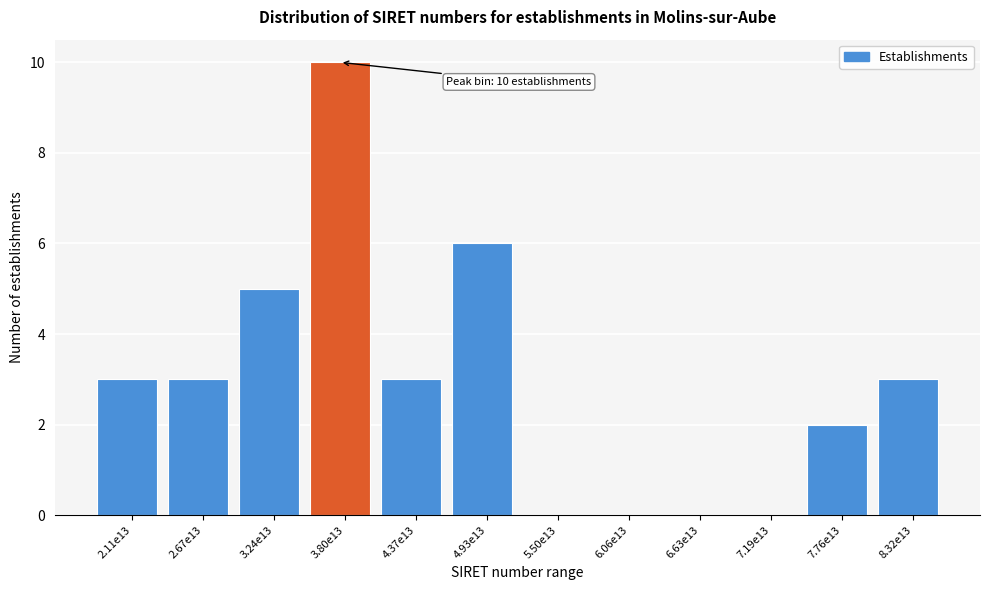

Reading left to right, transcribe all the data shown in this chart.

2.11e13=3	2.67e13=3	3.24e13=5	3.80e13=10	4.37e13=3	4.93e13=6	5.50e13=0	6.06e13=0	6.63e13=0	7.19e13=0	7.76e13=2	8.32e13=3